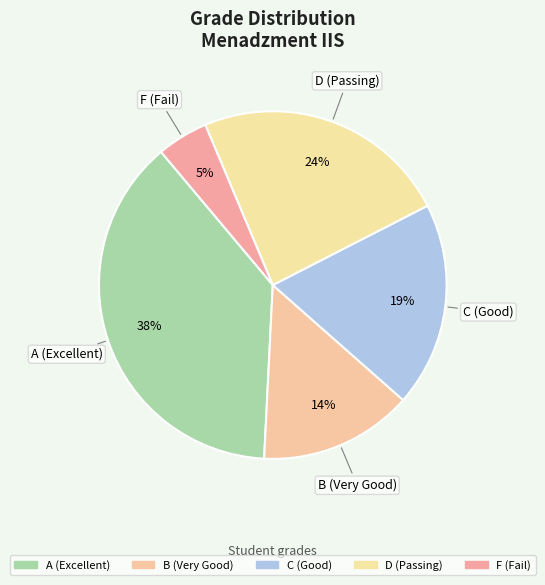

Rank the categories by value from highest to lowest.

A (Excellent), D (Passing), C (Good), B (Very Good), F (Fail)